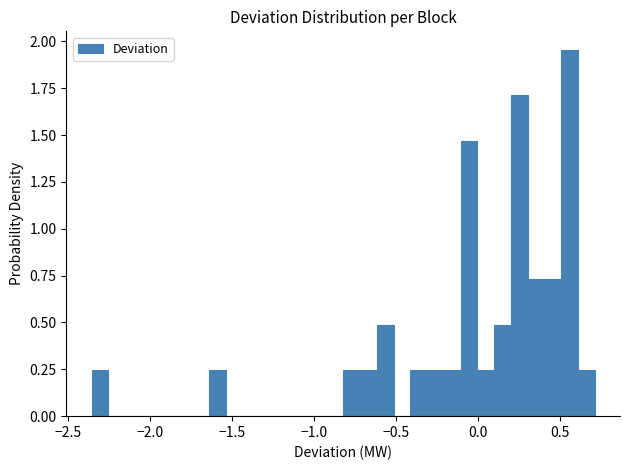

Read against the x-axis, roughly where is the centre of the tallest bar?

0.55